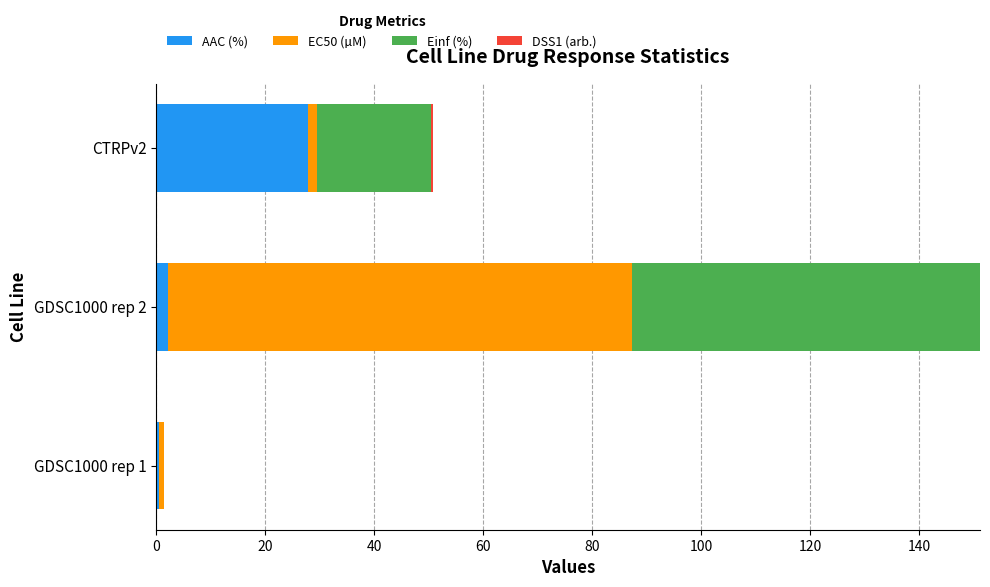

At which category is the sum across all series the highest?

GDSC1000 rep 2